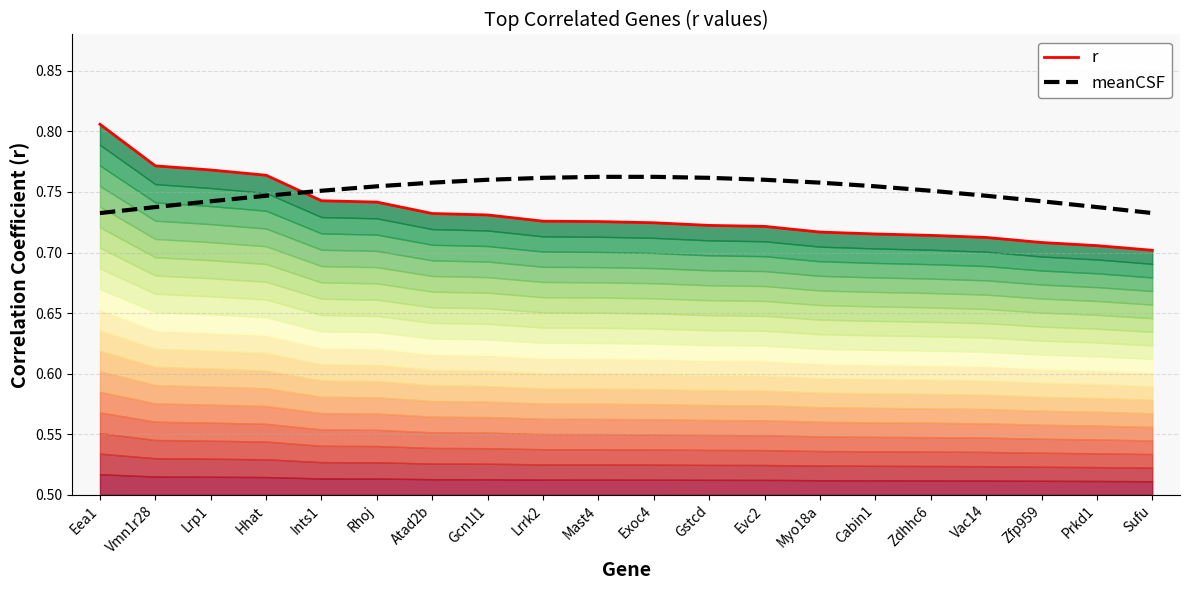

What is the label of the 15th point from the right?

Rhoj